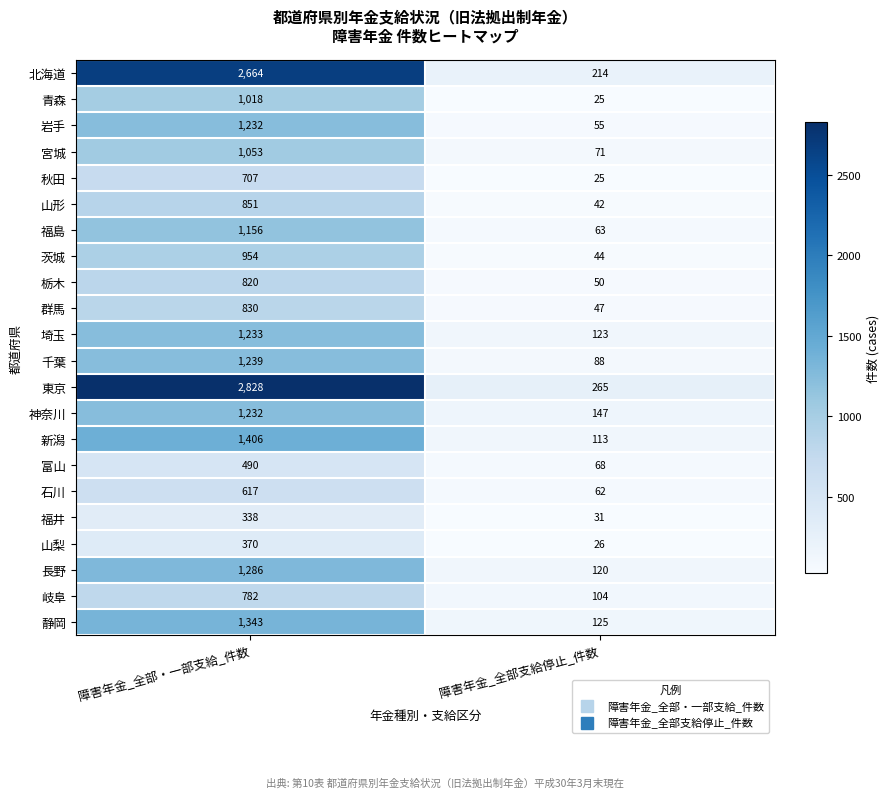

True or false: 茨城 has a value of 76 at 障害年金_全部支給停止_件数.

False